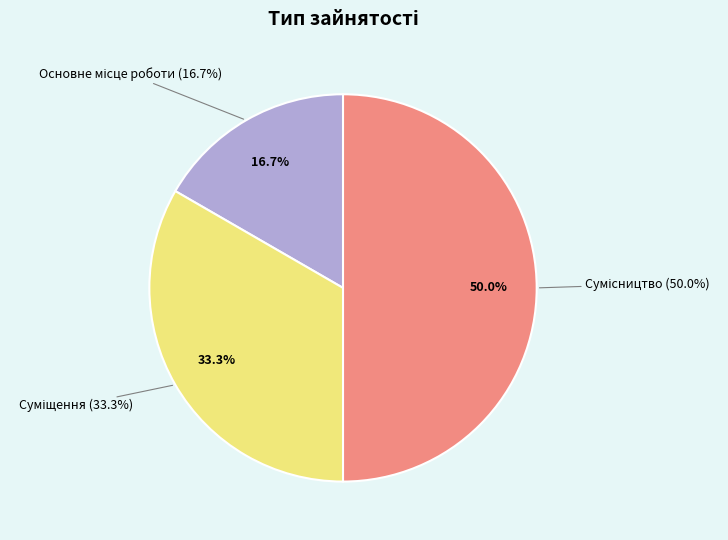

Which slice is the largest?

Сумісництво